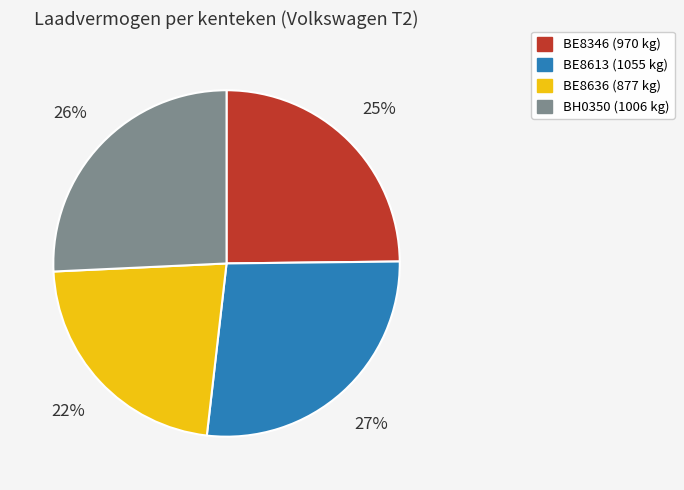

Is the sum of BE8636 and BH0350 greater than half?

No